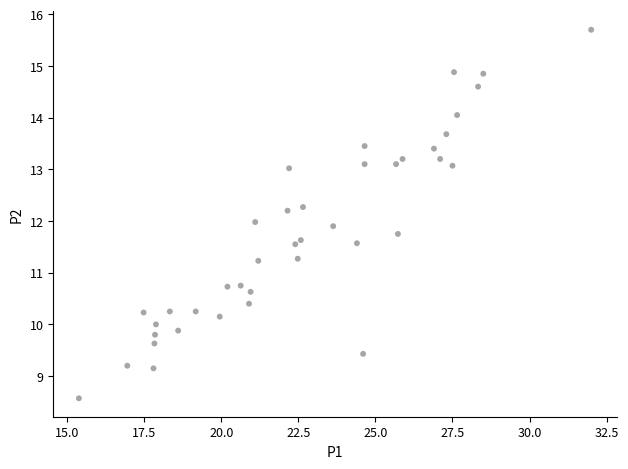

What is the range of Y values (max minus min)?

7.1